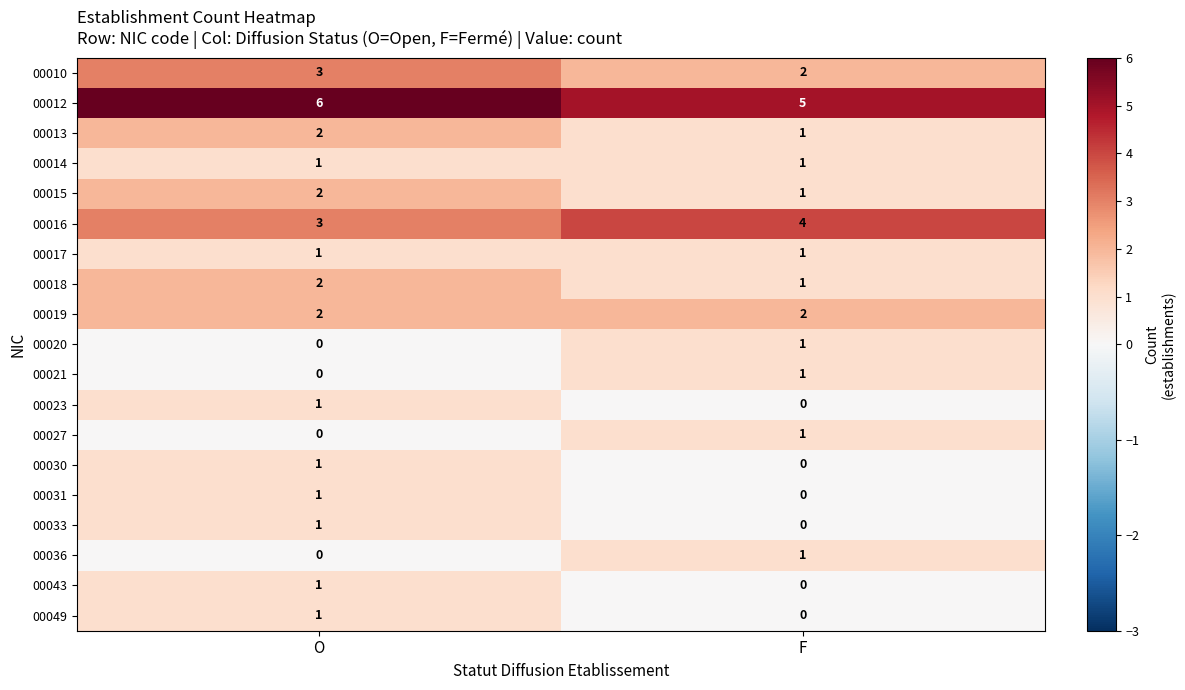

Where is 00031 nearest to the value 0?

F